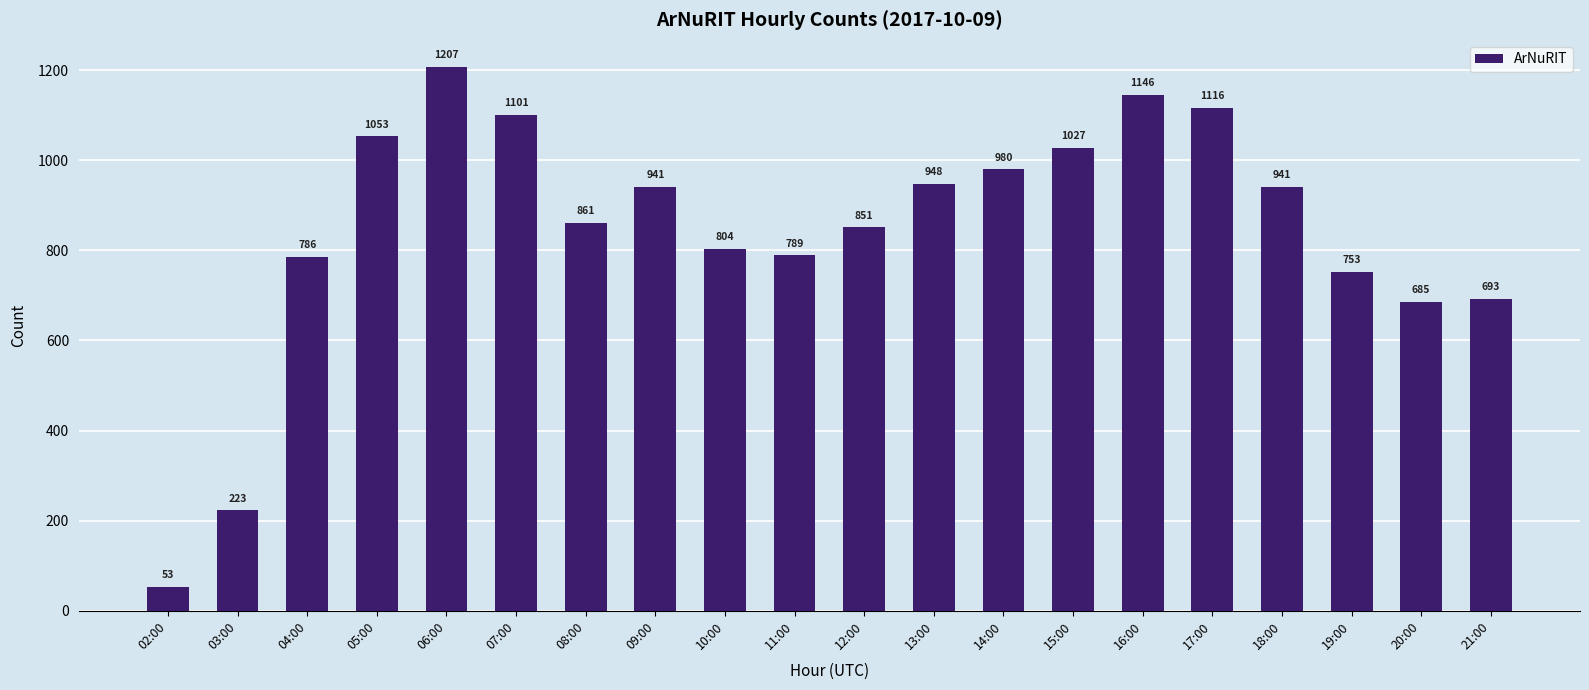

What is the average value?

848